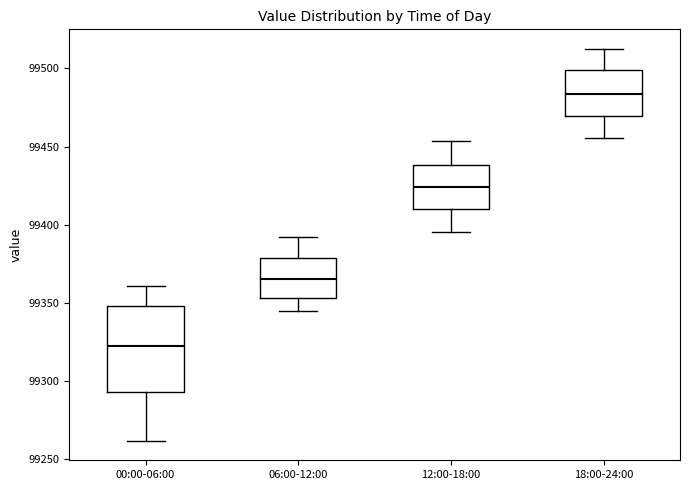

Reading left to right, transcribe this box plot: for each box, give where its median line is, the range the box spans, and where its two whiskers end, as read against the y-axis. The values are not printed on the chart, so give them approximately, as read against the axis.

00:00-06:00: median 99320, box 99295 to 99350, whiskers 99260 to 99360
06:00-12:00: median 99365, box 99355 to 99380, whiskers 99345 to 99390
12:00-18:00: median 99425, box 99410 to 99440, whiskers 99395 to 99455
18:00-24:00: median 99485, box 99470 to 99500, whiskers 99455 to 99510